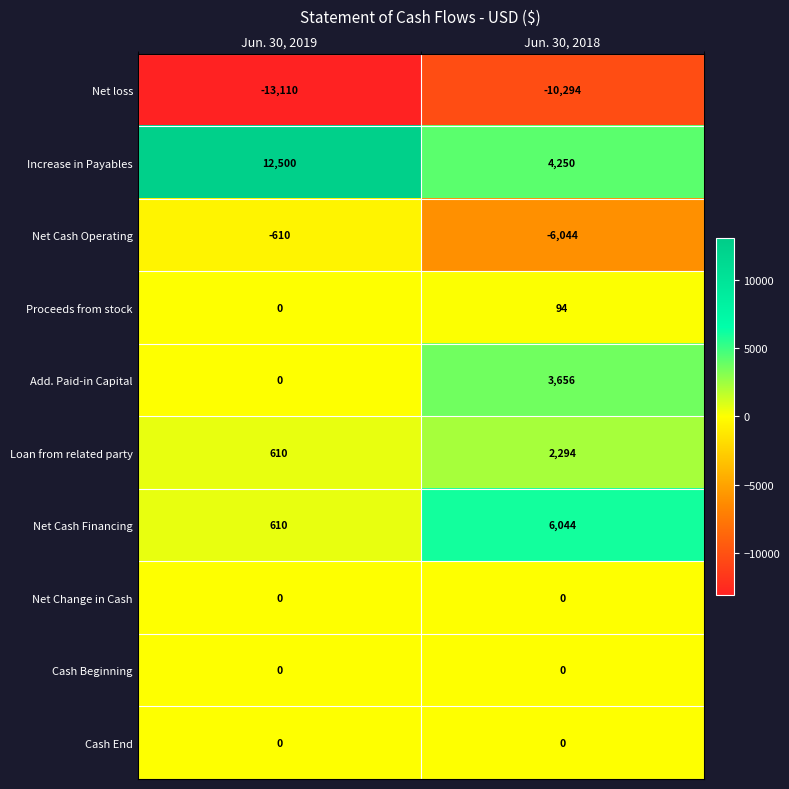

Between Jun. 30, 2019 and Jun. 30, 2018, which series saw the biggest shift?

Increase in Payables